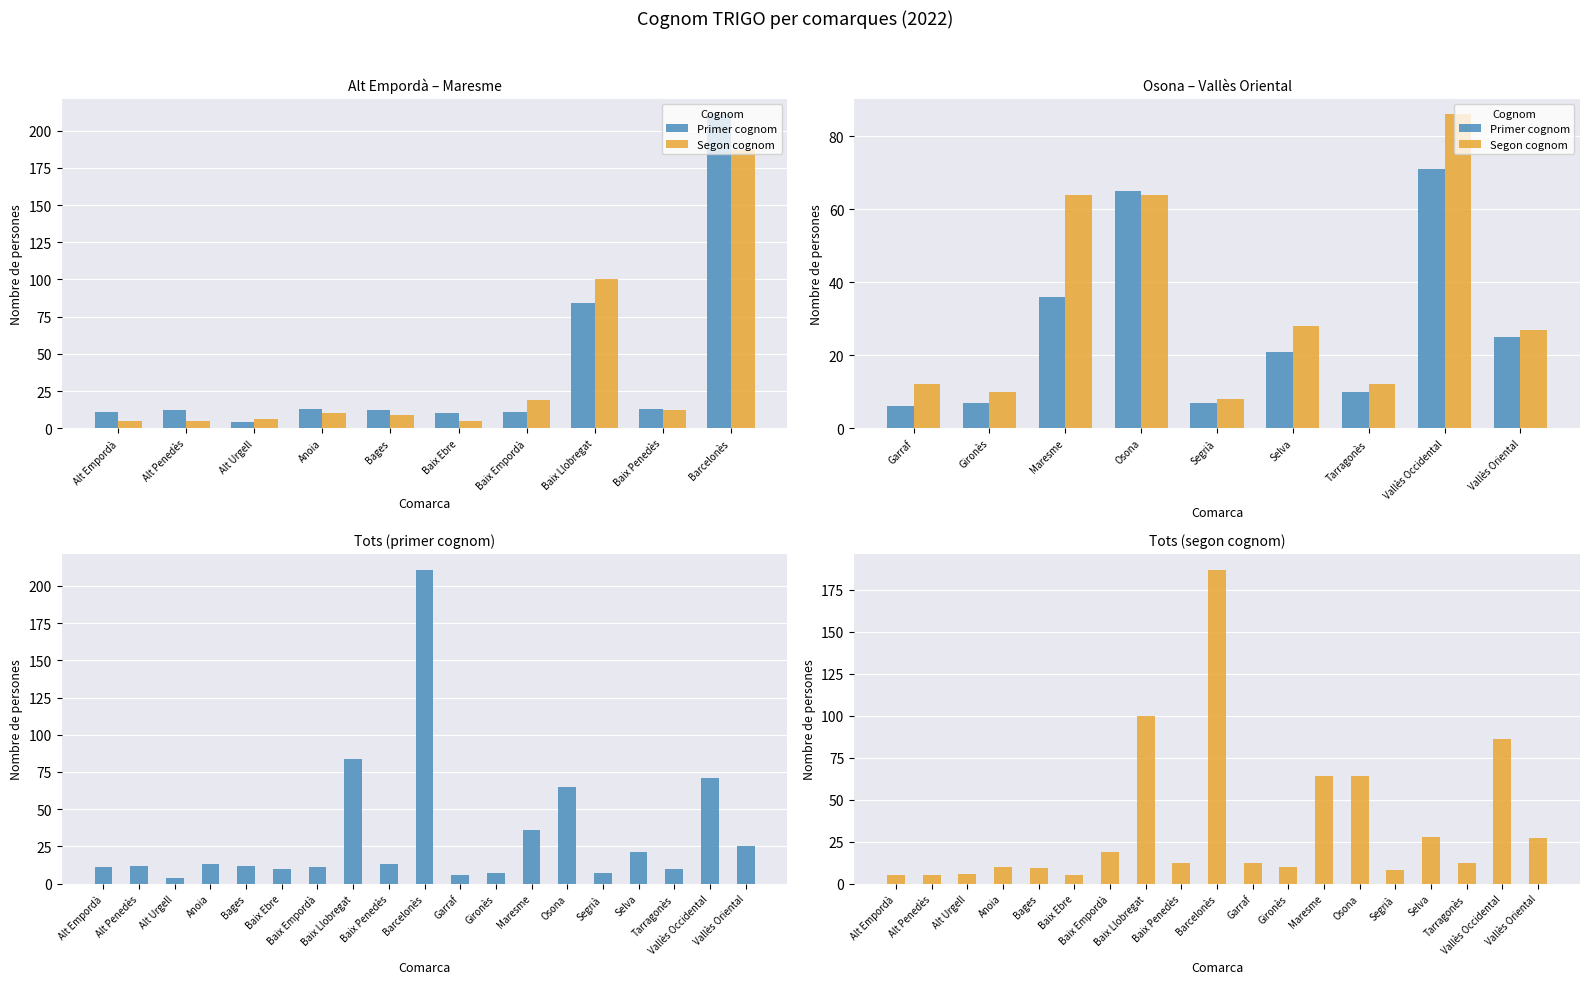

What is the value of the Primer cognom bar at the 8th from the left?

84